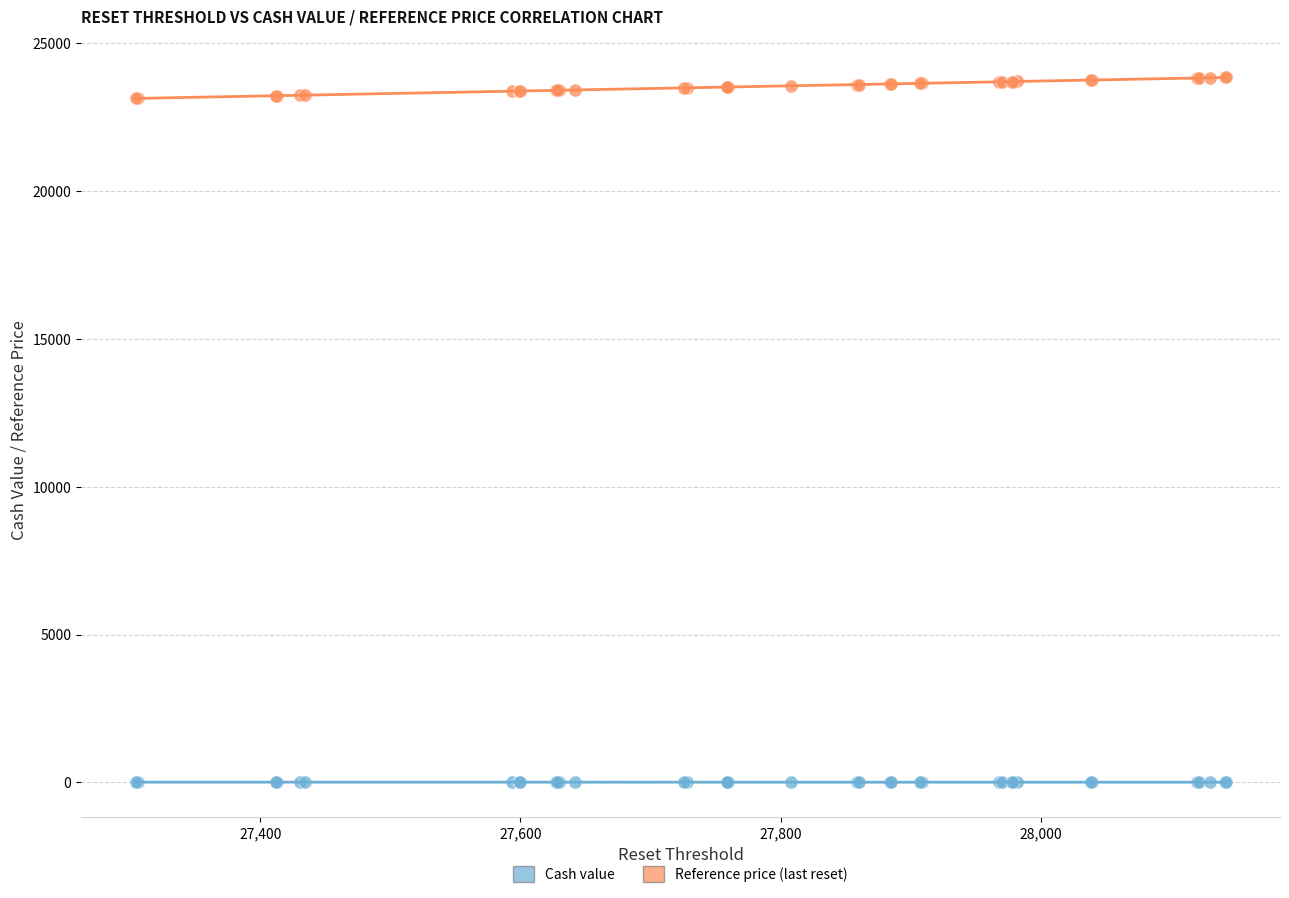

What are all the series names shown in the legend?

Cash value, Reference price (last reset)